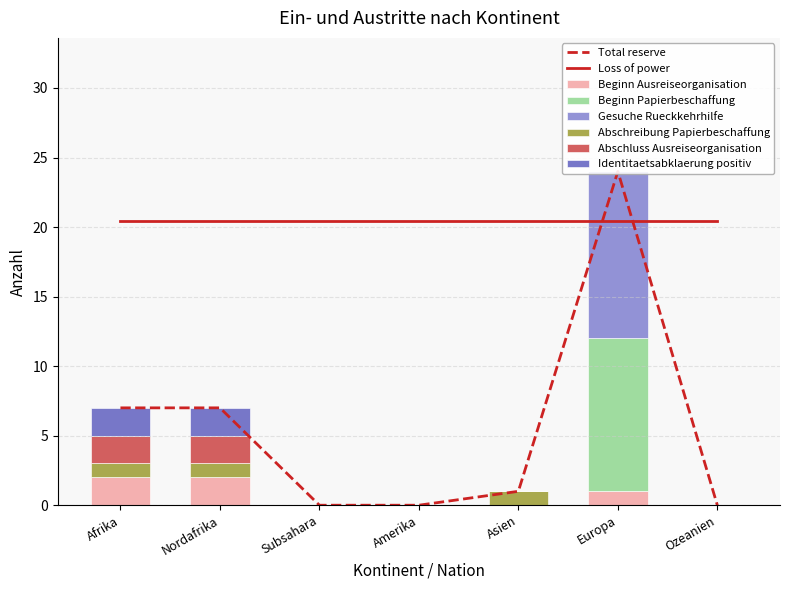

At which label is Abschluss Ausreiseorganisation closest to 1?

Afrika